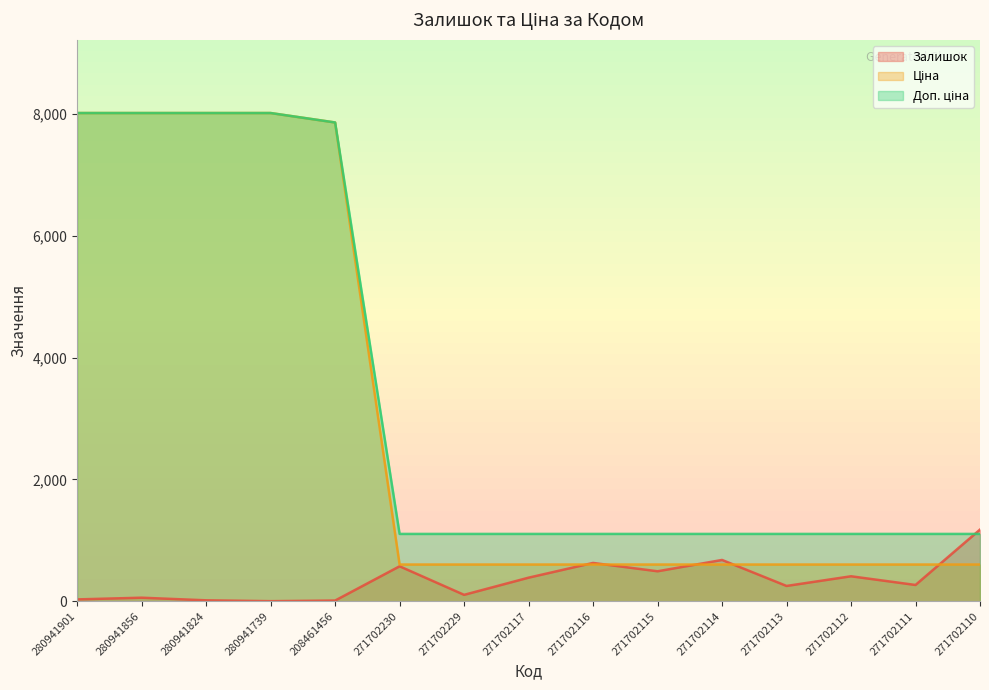

Which category has the highest value in the Залишок series?

271702110